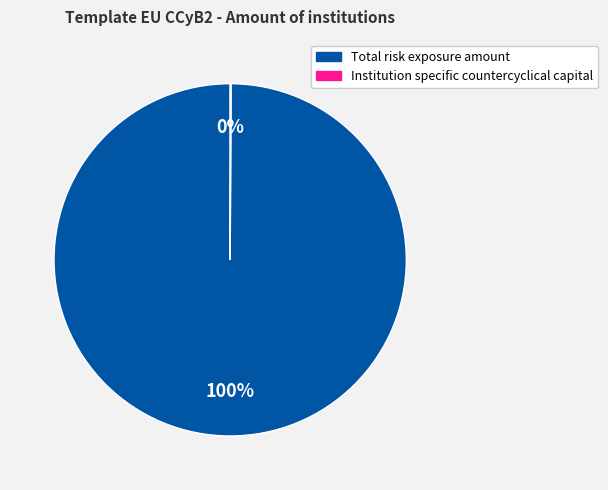

To the nearest percent, what is the average slice percentage?

50%